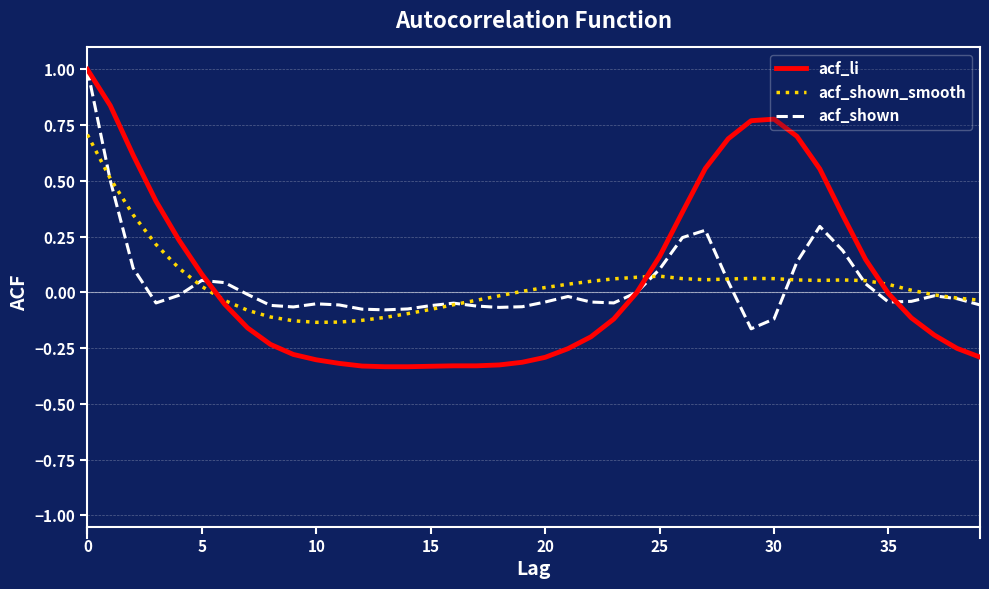

Which series has the largest range (max minus min)?

acf_li